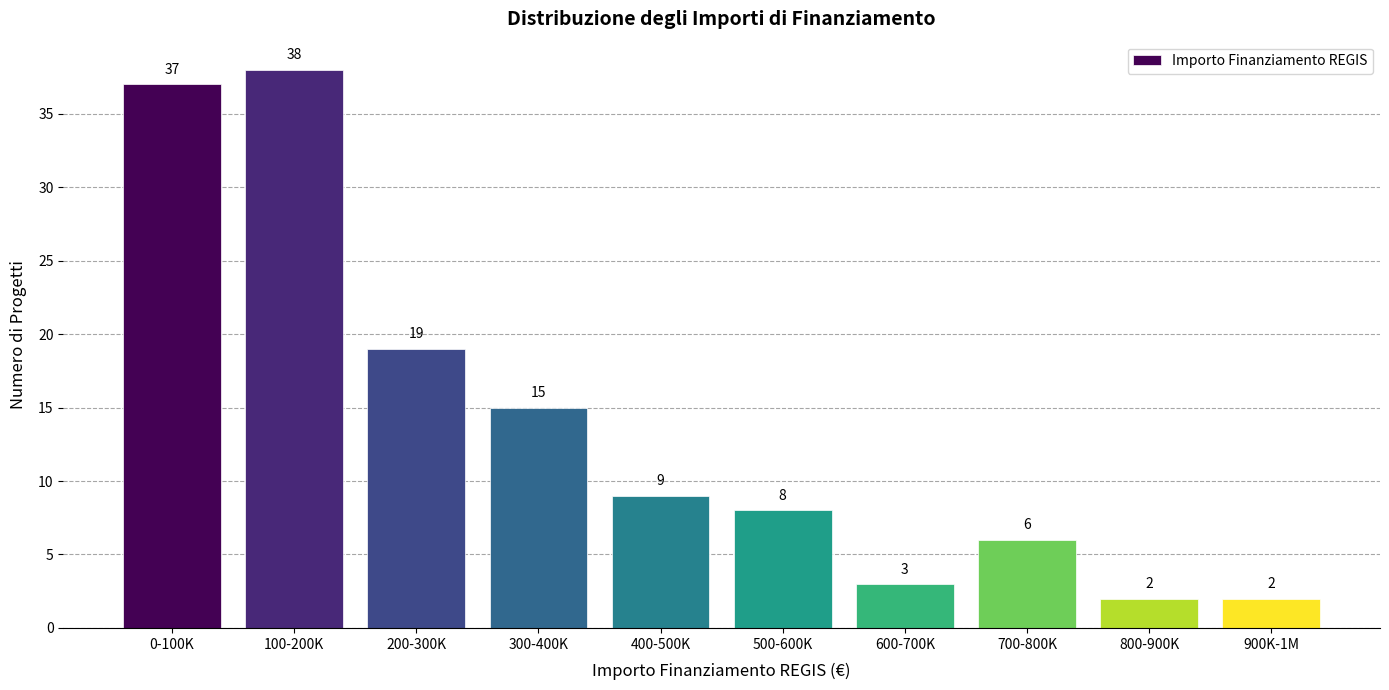

Reading left to right, list all the values displayed in this chart.

0-100K=37	100-200K=38	200-300K=19	300-400K=15	400-500K=9	500-600K=8	600-700K=3	700-800K=6	800-900K=2	900K-1M=2